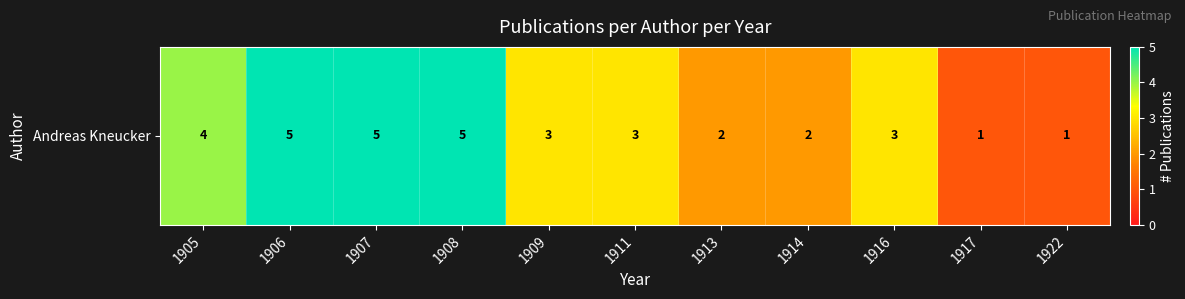

Read the value at 1905.

4